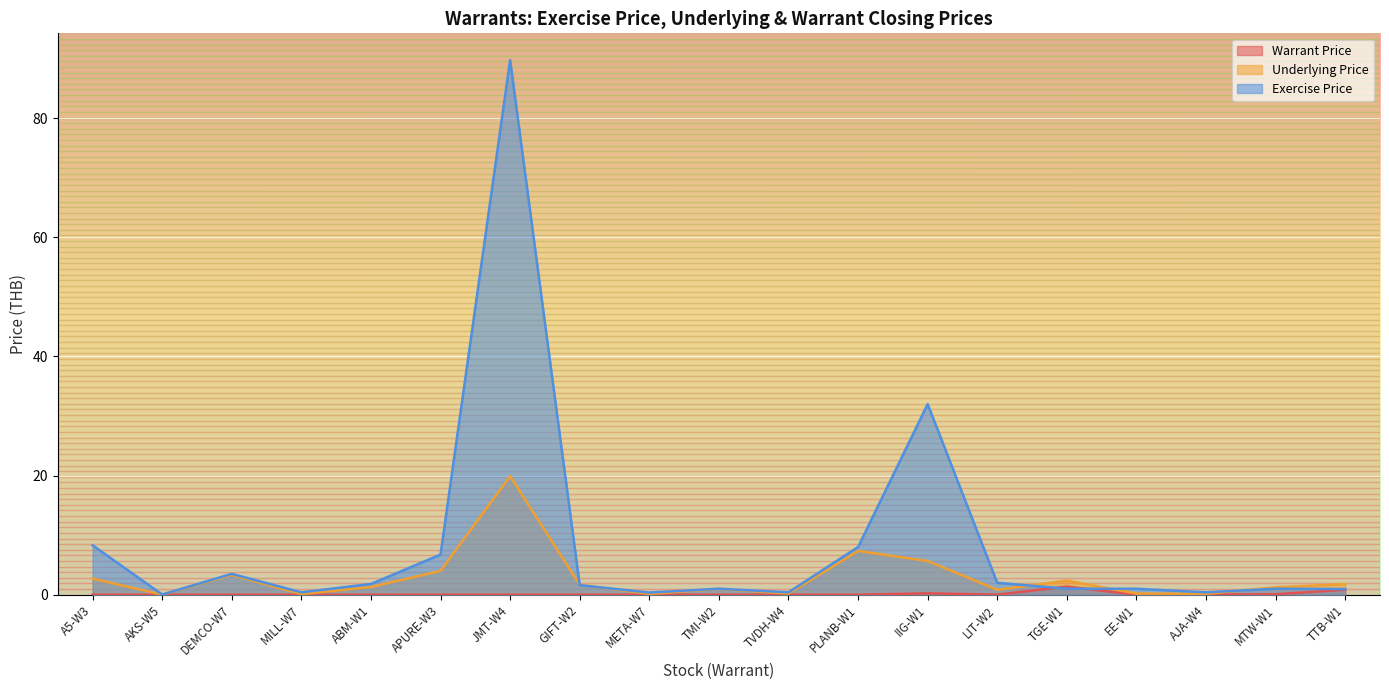

Rank the series at ABM-W1 from lowest to highest value.

Warrant Price, Underlying Price, Exercise Price